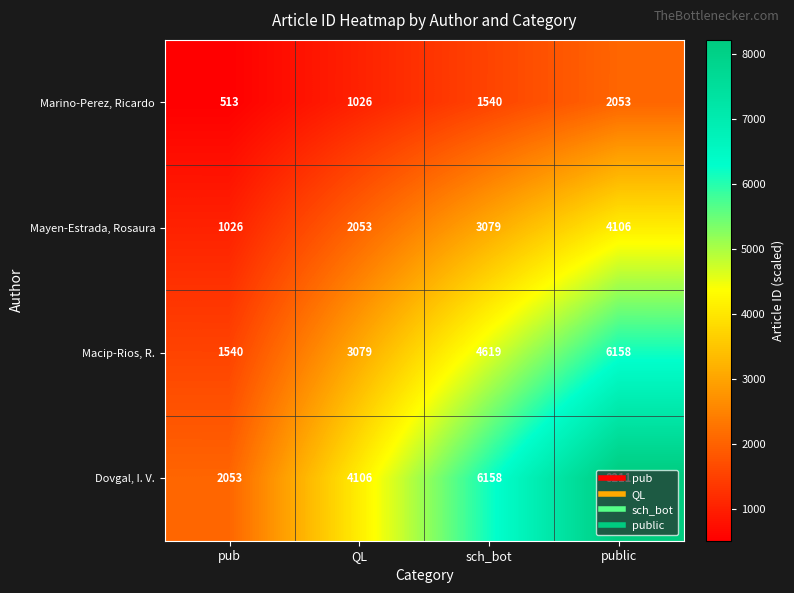

At which category is the sum across all series the highest?

public